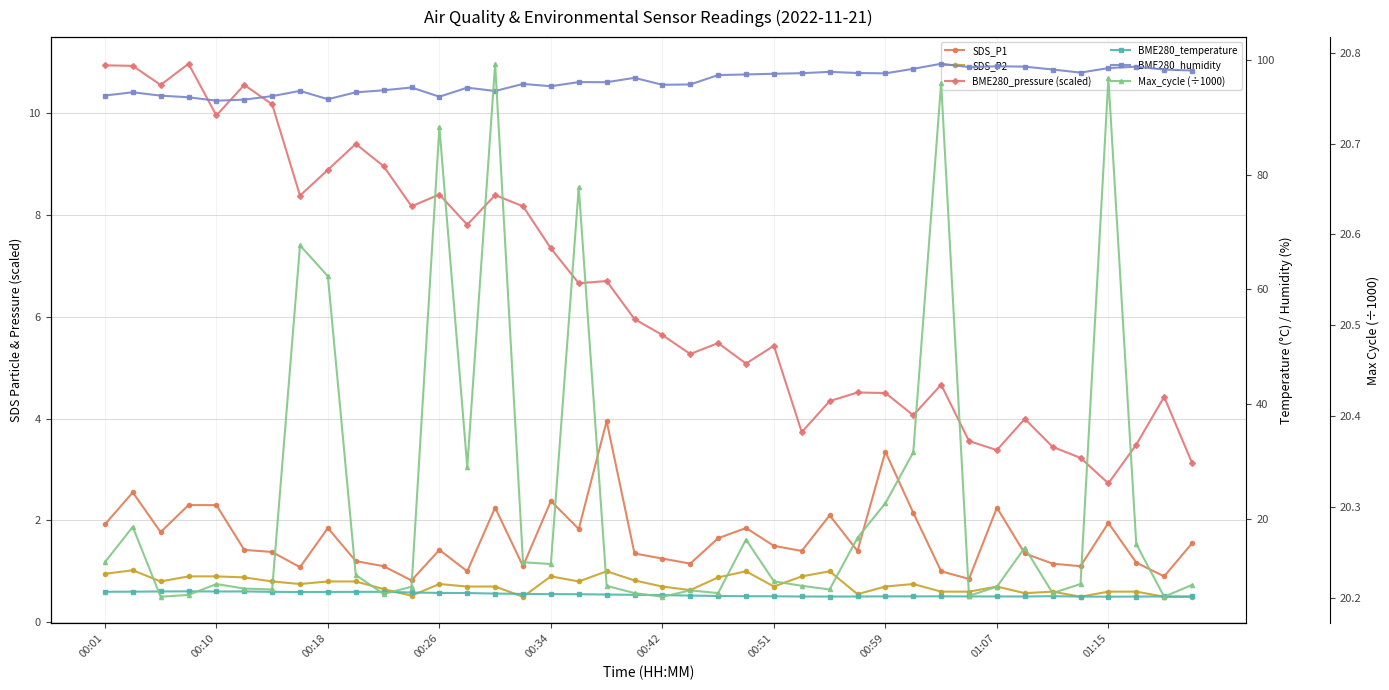

Is the value of SDS_P2 at 39 greater than the value of BME280_pressure (scaled) at 36?

No